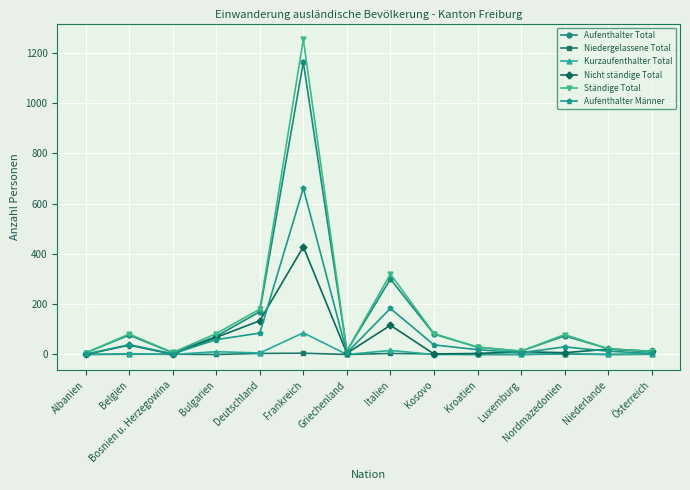

At which category is the sum across all series the highest?

Frankreich